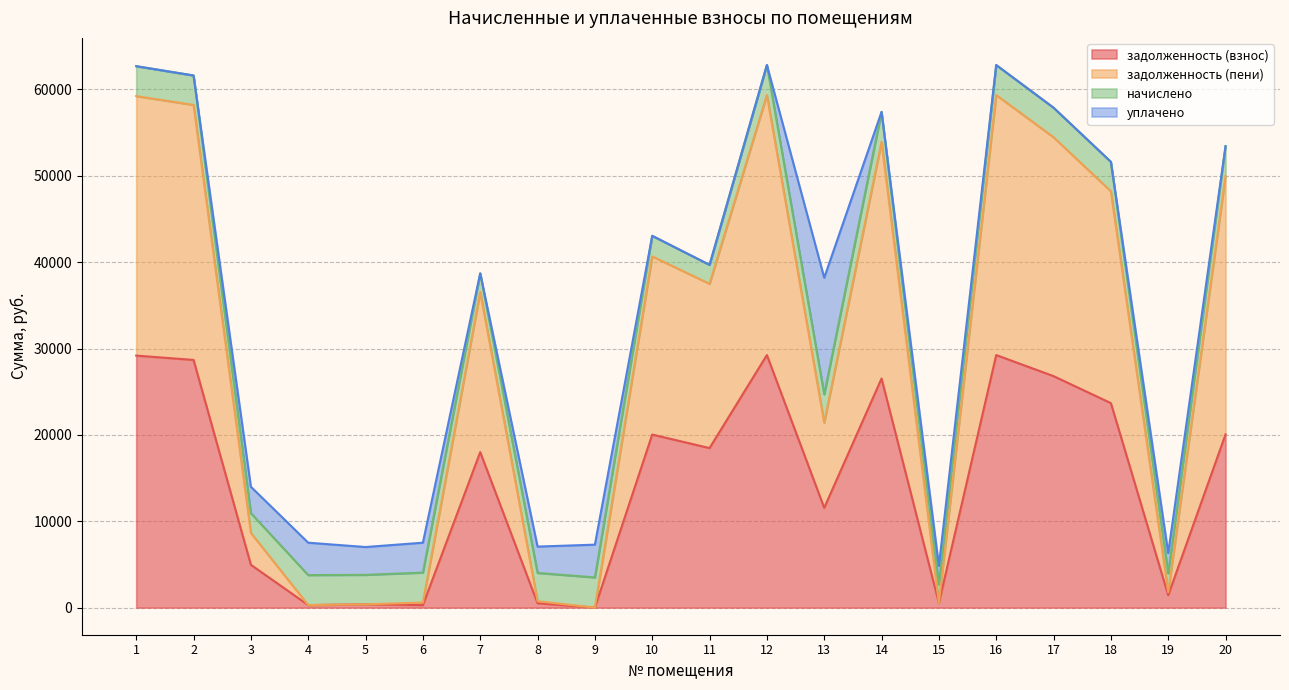

The value of задолженность (взнос) at 16 is 29241.8. True or false?

True